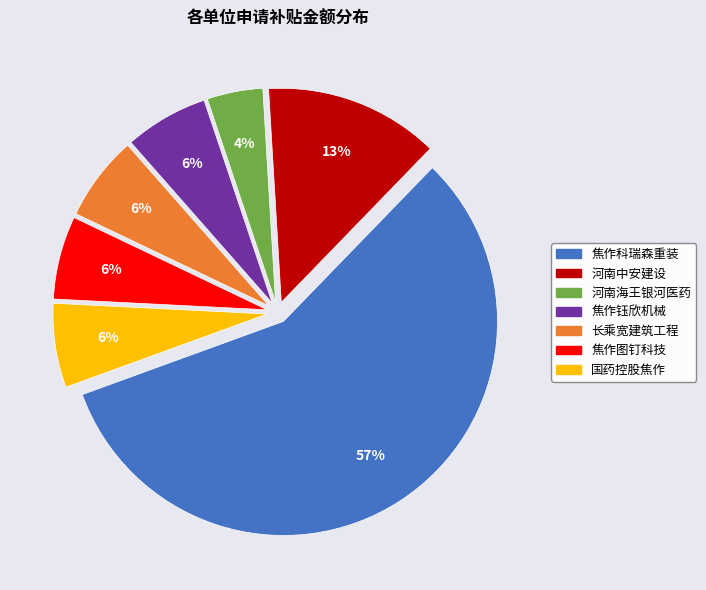

Is there a majority slice in this chart?

Yes